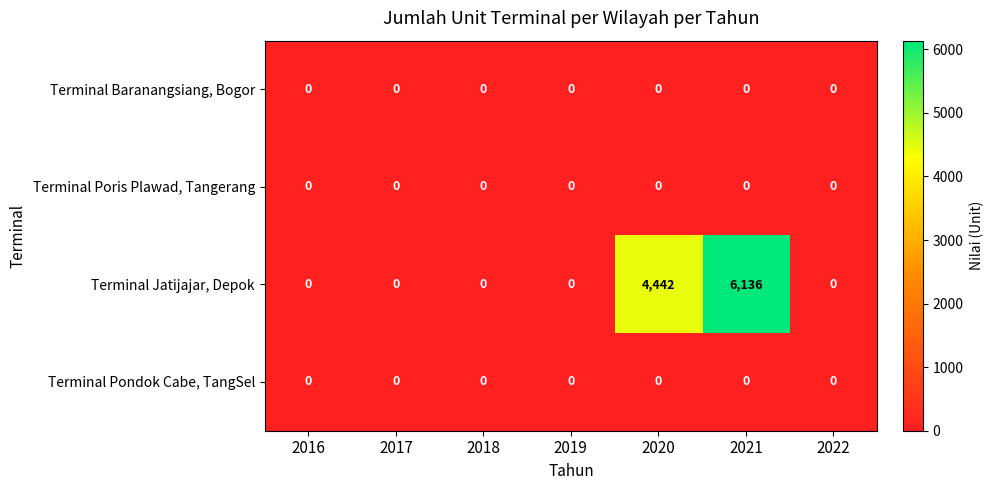

At which category is the sum across all series the highest?

2021